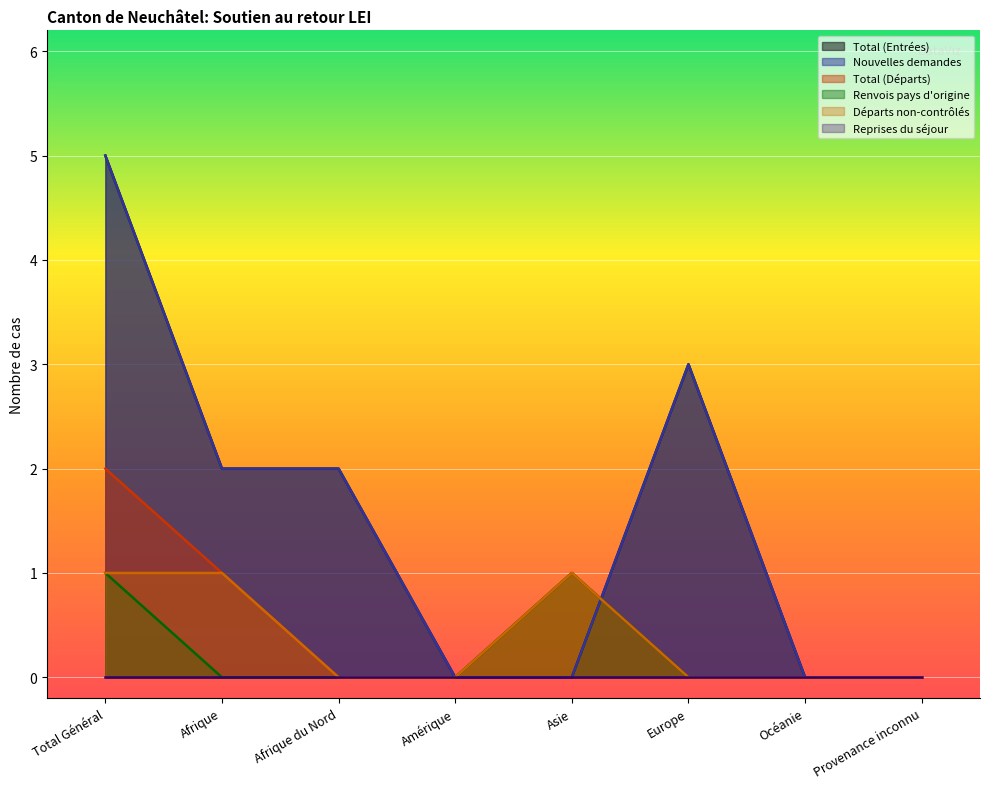

True or false: Départs non-contrôlés and Nouvelles demandes intersect in this chart.

True